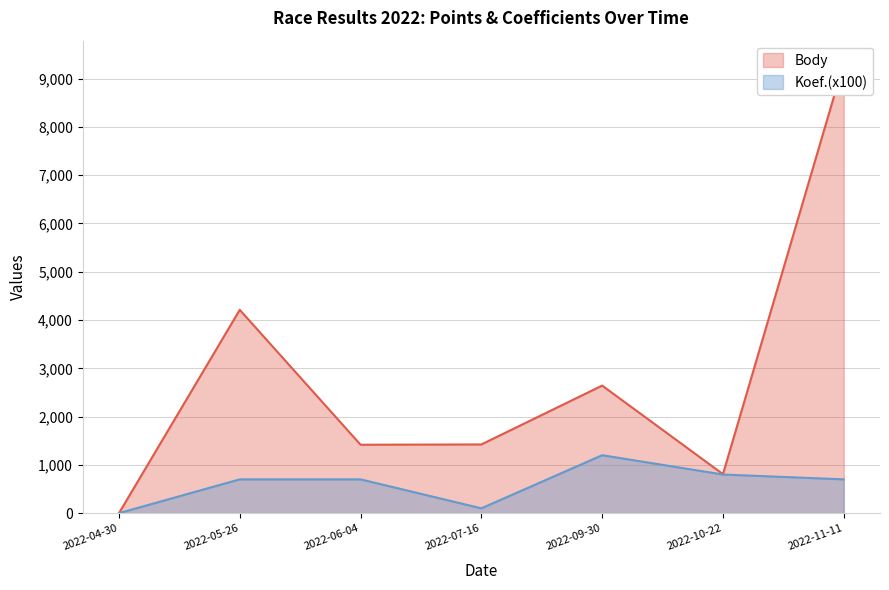

Where is the first local minimum for Body?

2022-06-04